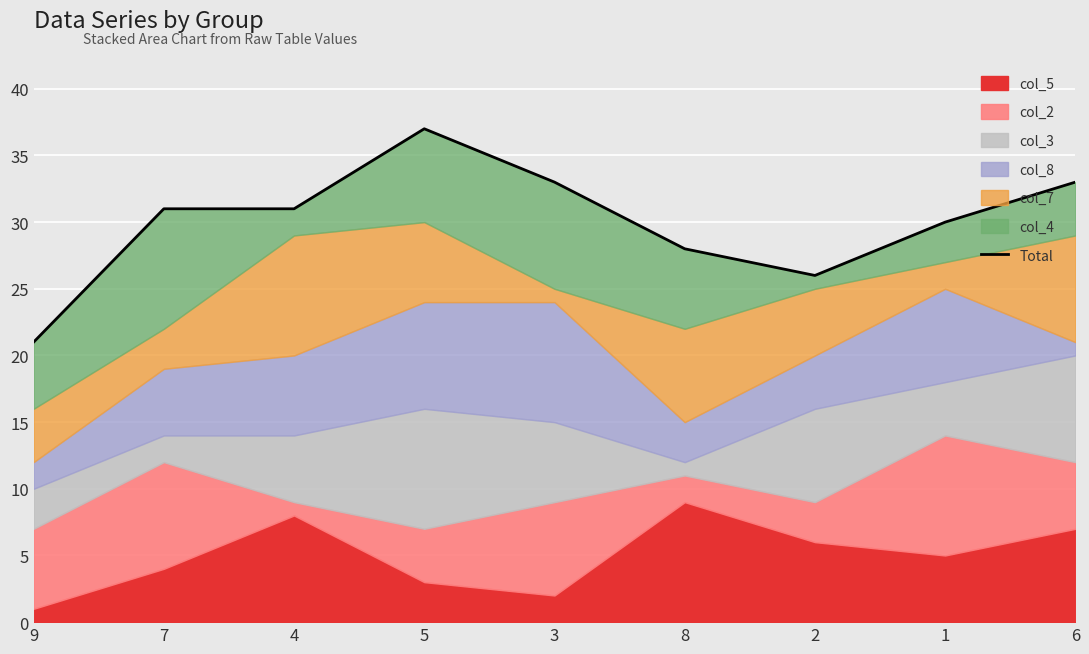

At which category does the chart reach its minimum across all series?

9